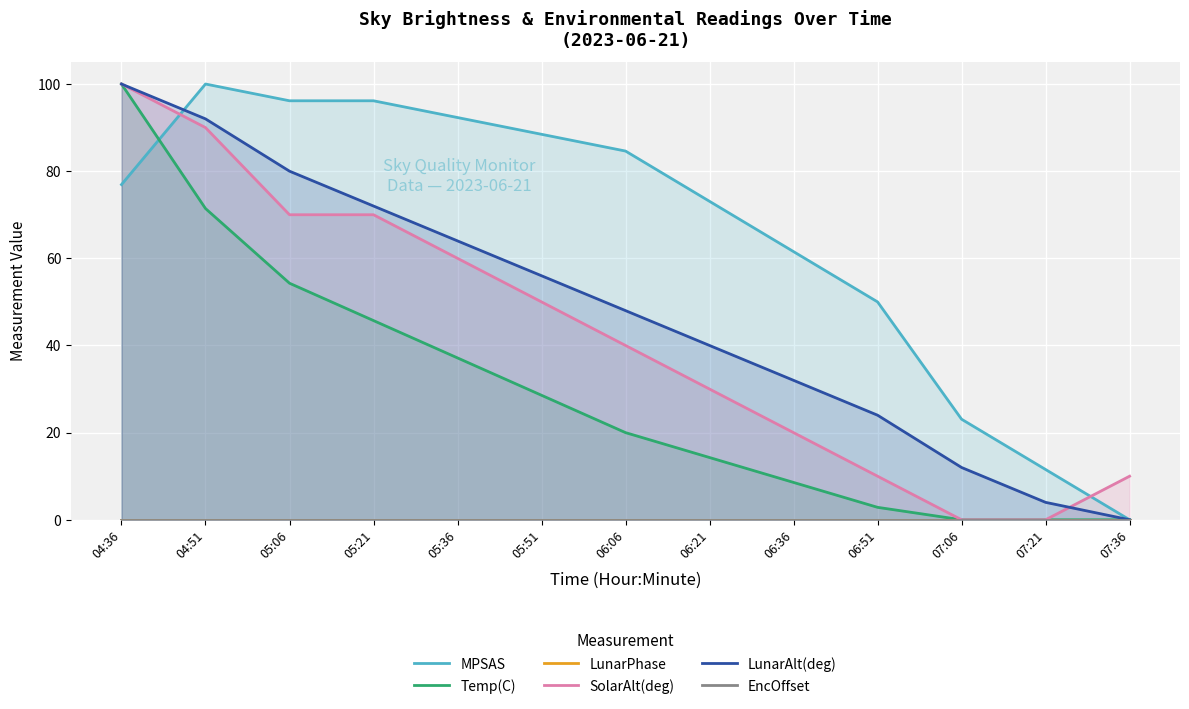

Is the value of Temp(C) at 06:21 greater than the value of SolarAlt(deg) at 05:51?

No